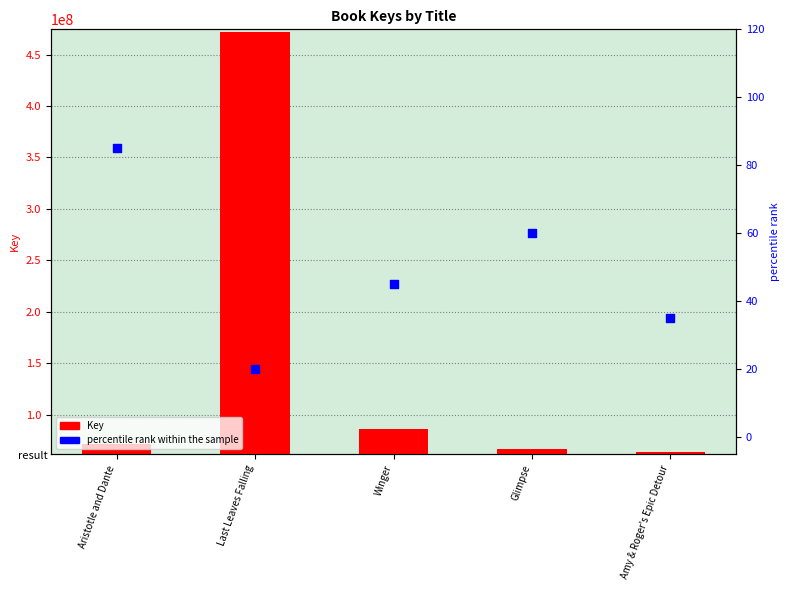

Is the value of percentile rank within the sample at Last Leaves Falling greater than the value of Key at Last Leaves Falling?

No